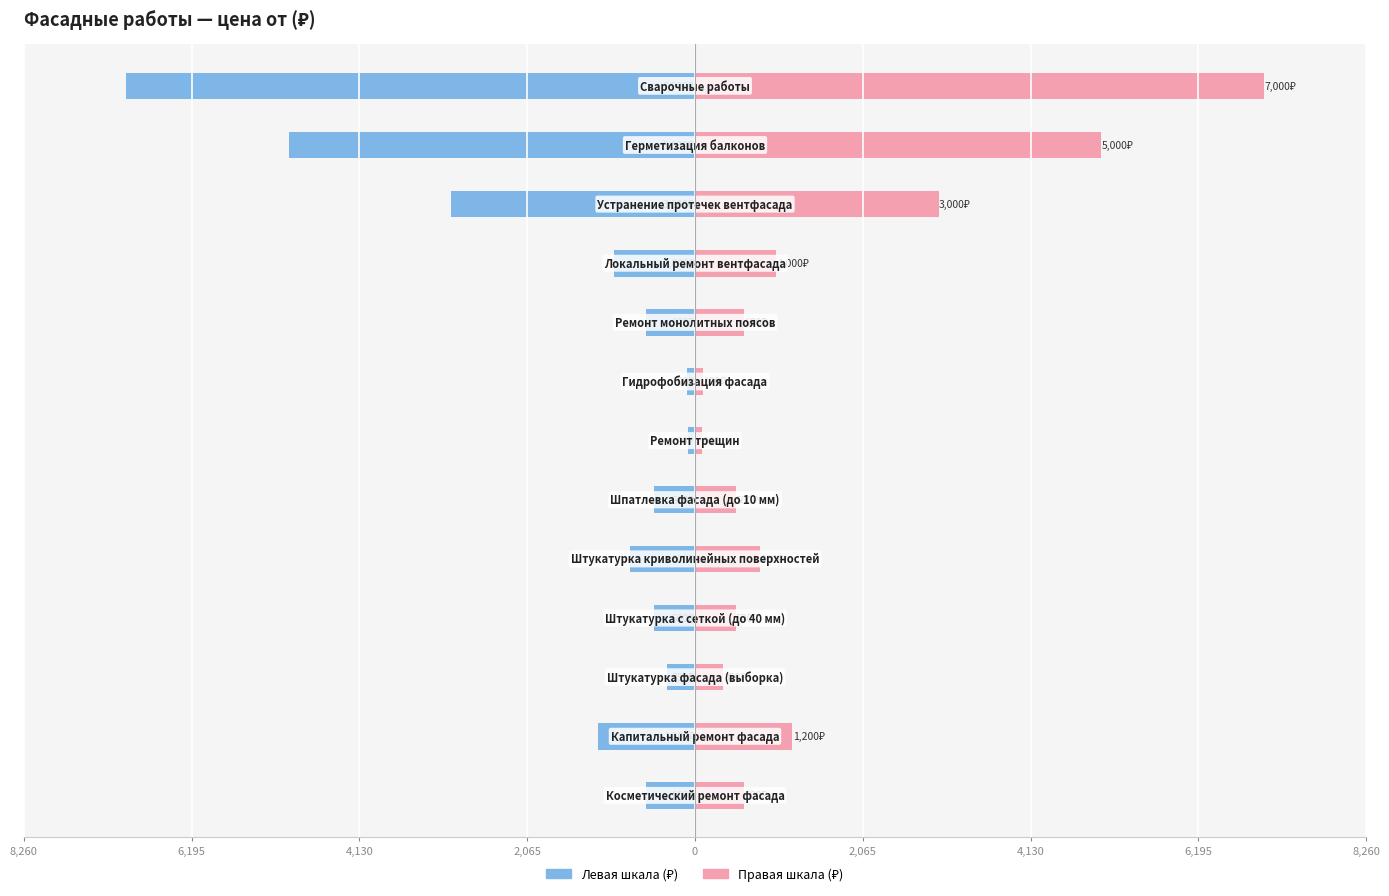

Reading left to right, transcribe all the data shown in this chart.

Левая шкала (₽): -600	-1200	-350	-500	-800	-500	-90	-100	-600	-1000	-3000	-5000	-7000
Правая шкала (₽): 600	1200	350	500	800	500	90	100	600	1000	3000	5000	7000